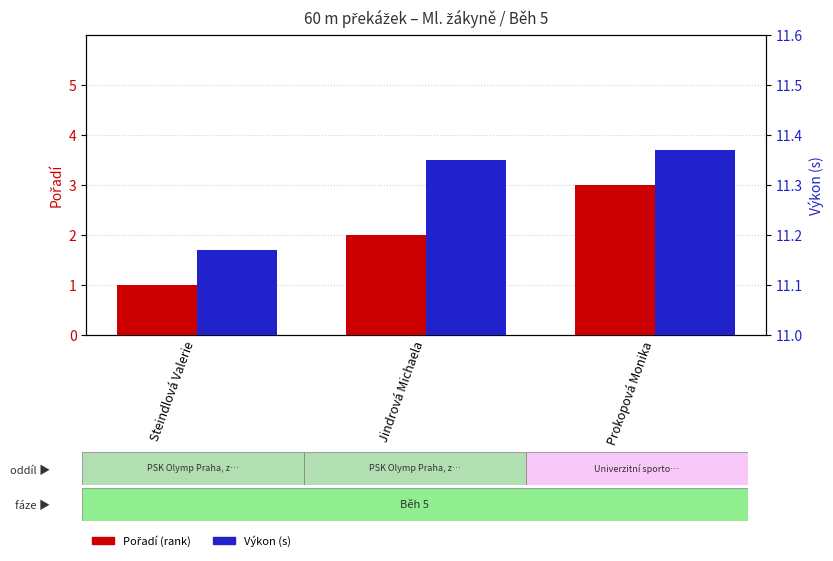

At which label is Pořadí closest to 2?

Jindrová Michaela